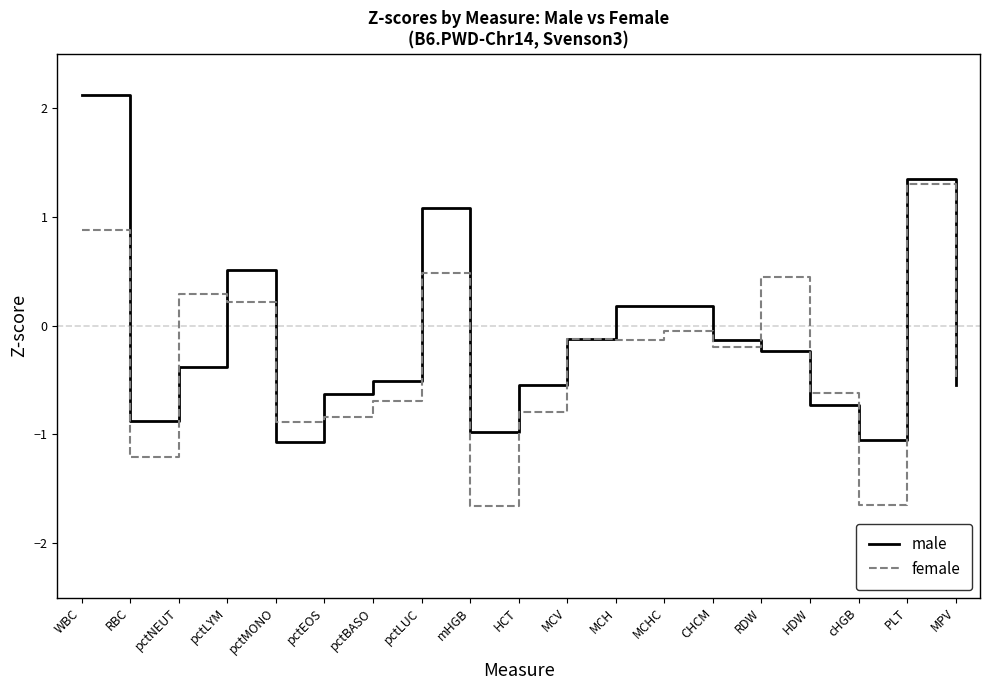

True or false: male and female intersect in this chart.

True